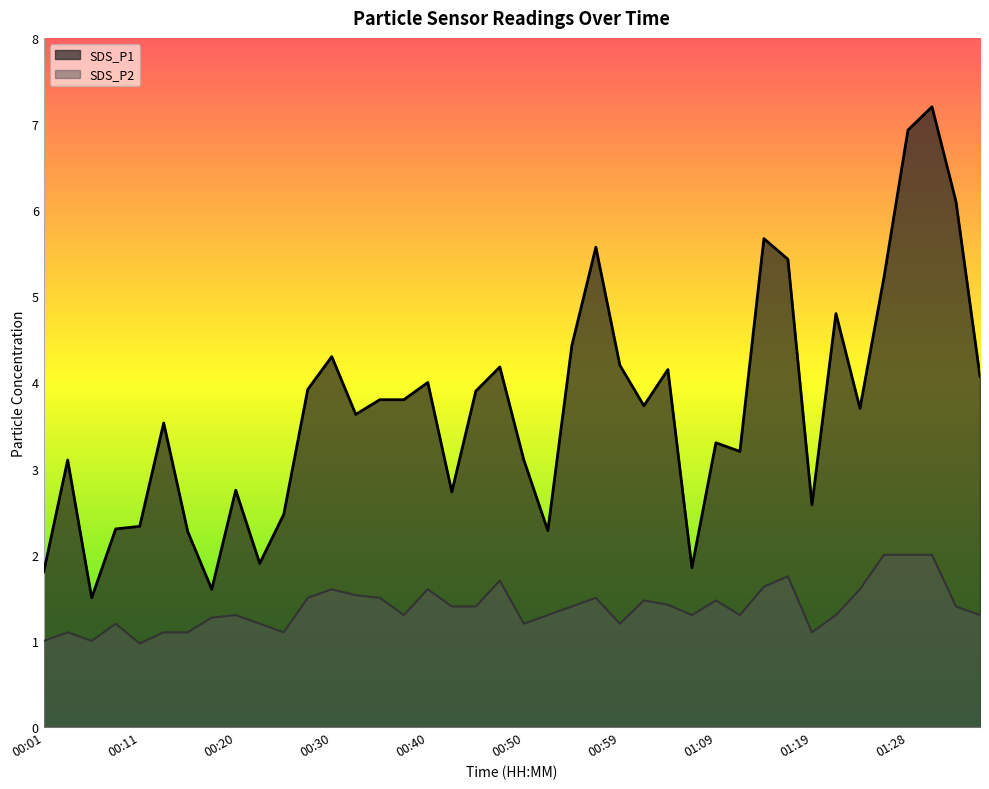

How many lines are shown in the chart?

2